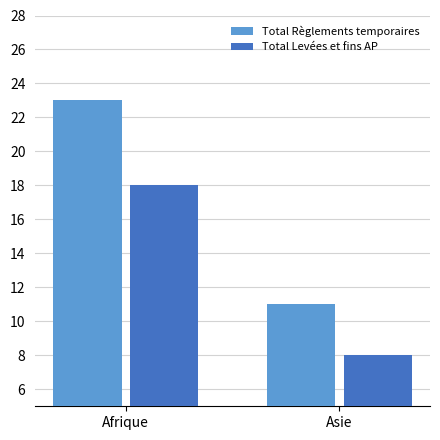

What is the total value across all series at Asie?

19